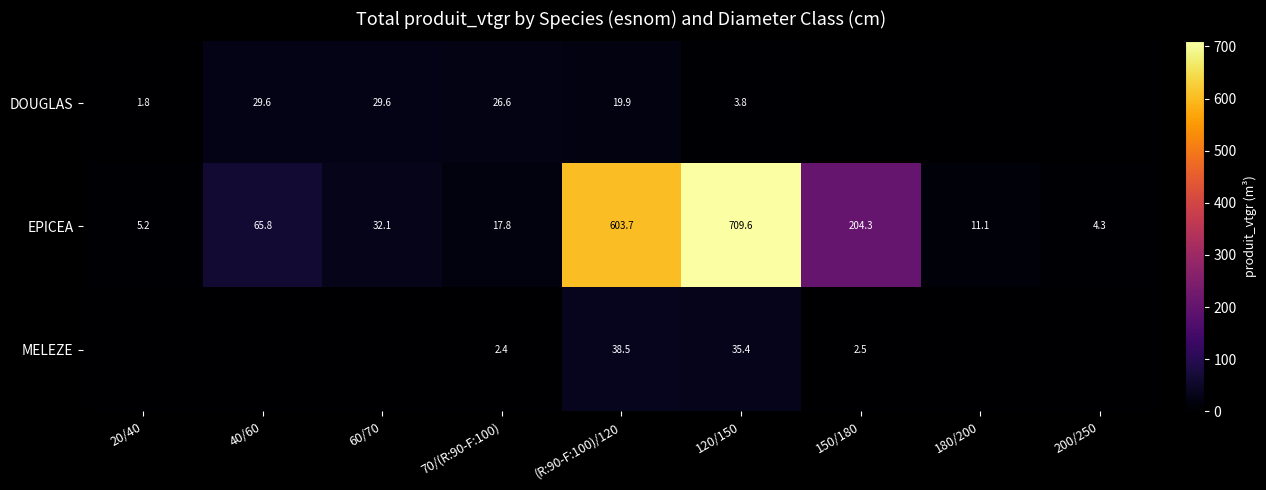

What is the spread (max minus min) of values at (R:90-F:100)/120?

583.8